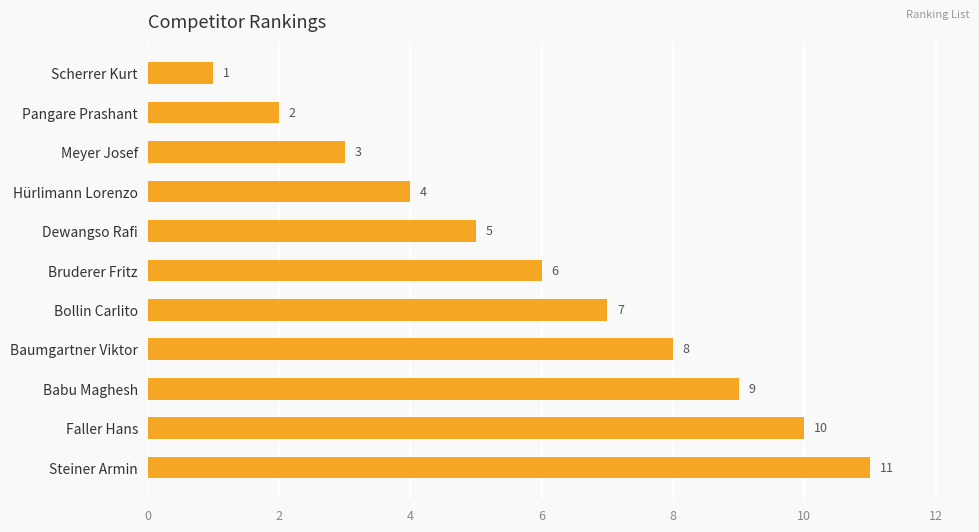

Does the chart contain stacked bars?

No